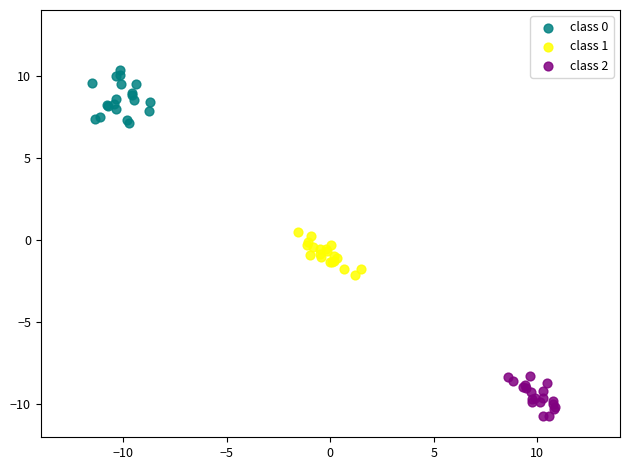

Which series reaches the minimum Y coordinate?

class 2